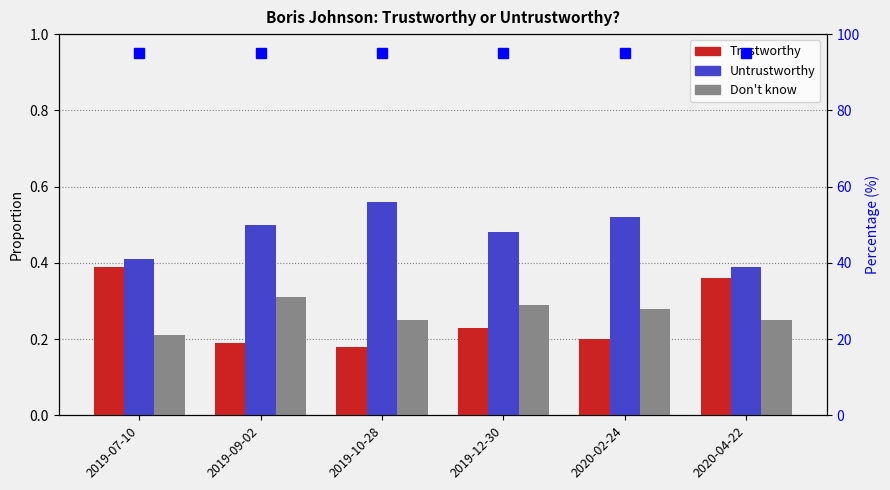

Which has a higher value, 2019-10-28 or 2019-09-02?

2019-09-02